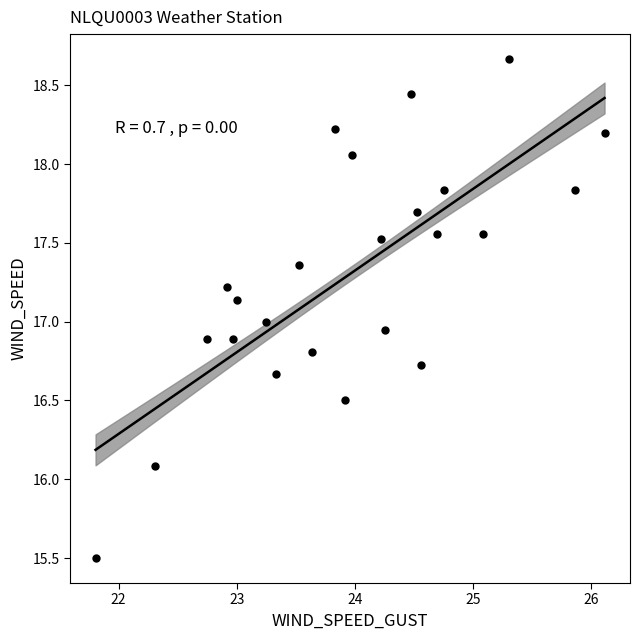

What is the range of Y values (max minus min)?

3.2